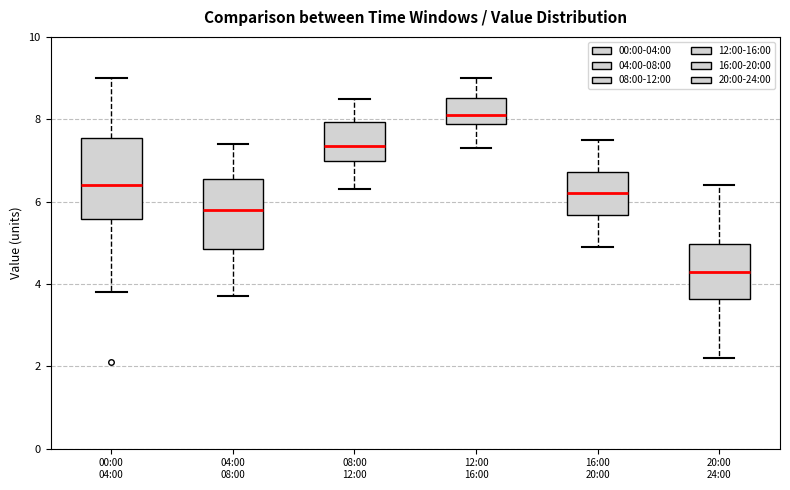

Where does the lower whisker of the box for 00:00 04:00 end on the y-axis? The values are not printed on the chart, so give them approximately, as read against the axis.

3.8